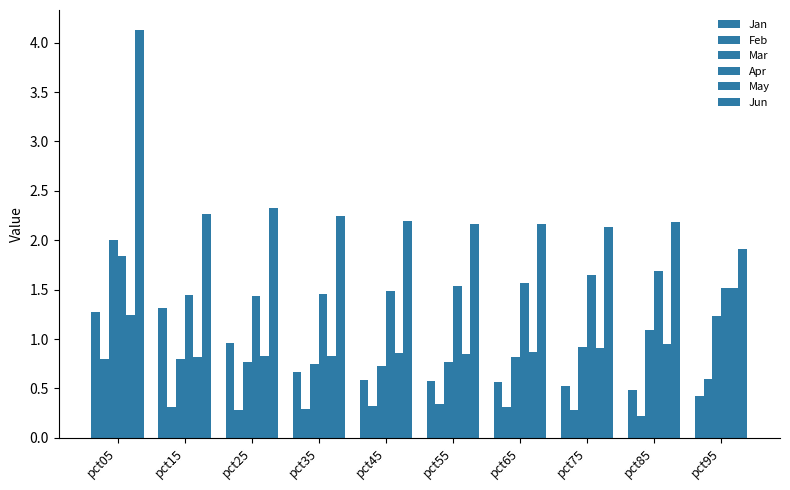

Reading left to right, transcribe all the data shown in this chart.

Jan: pct05=1.3	pct15=1.3	pct25=1.0	pct35=0.7	pct45=0.6	pct55=0.6	pct65=0.6	pct75=0.5	pct85=0.5	pct95=0.4
Feb: pct05=0.8	pct15=0.3	pct25=0.3	pct35=0.3	pct45=0.3	pct55=0.3	pct65=0.3	pct75=0.3	pct85=0.2	pct95=0.6
Mar: pct05=2.0	pct15=0.8	pct25=0.8	pct35=0.7	pct45=0.7	pct55=0.8	pct65=0.8	pct75=0.9	pct85=1.1	pct95=1.2
Apr: pct05=1.8	pct15=1.4	pct25=1.4	pct35=1.5	pct45=1.5	pct55=1.5	pct65=1.6	pct75=1.6	pct85=1.7	pct95=1.5
May: pct05=1.2	pct15=0.8	pct25=0.8	pct35=0.8	pct45=0.9	pct55=0.9	pct65=0.9	pct75=0.9	pct85=1.0	pct95=1.5
Jun: pct05=4.1	pct15=2.3	pct25=2.3	pct35=2.2	pct45=2.2	pct55=2.2	pct65=2.2	pct75=2.1	pct85=2.2	pct95=1.9